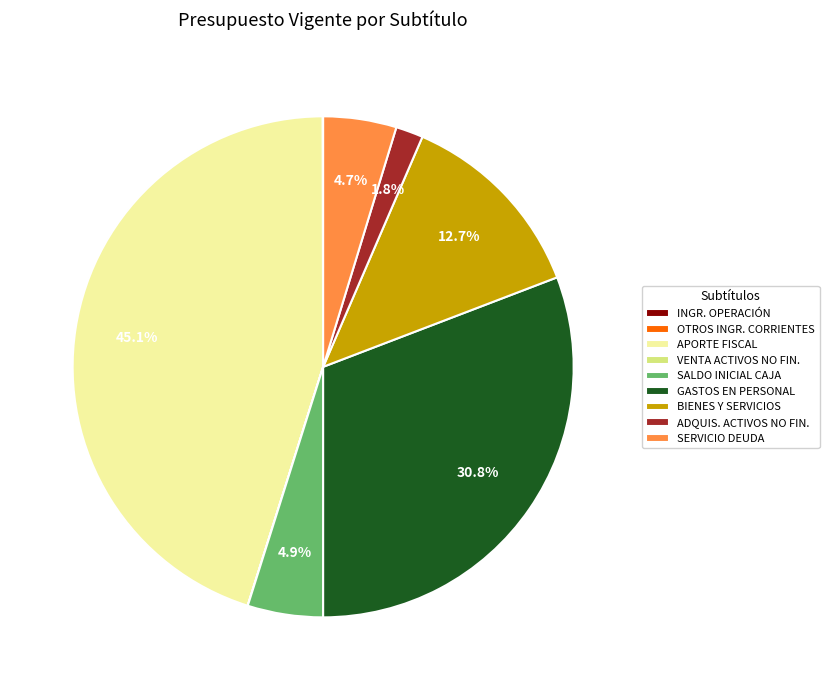

Does BIENES Y SERVICIOS represent more than half of the total?

No